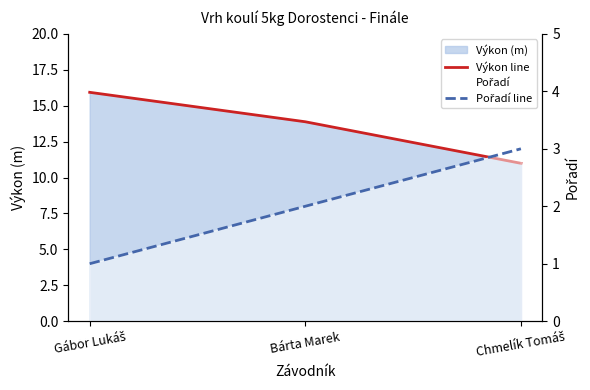

What is the spread (max minus min) of values at Gábor Lukáš?

14.9